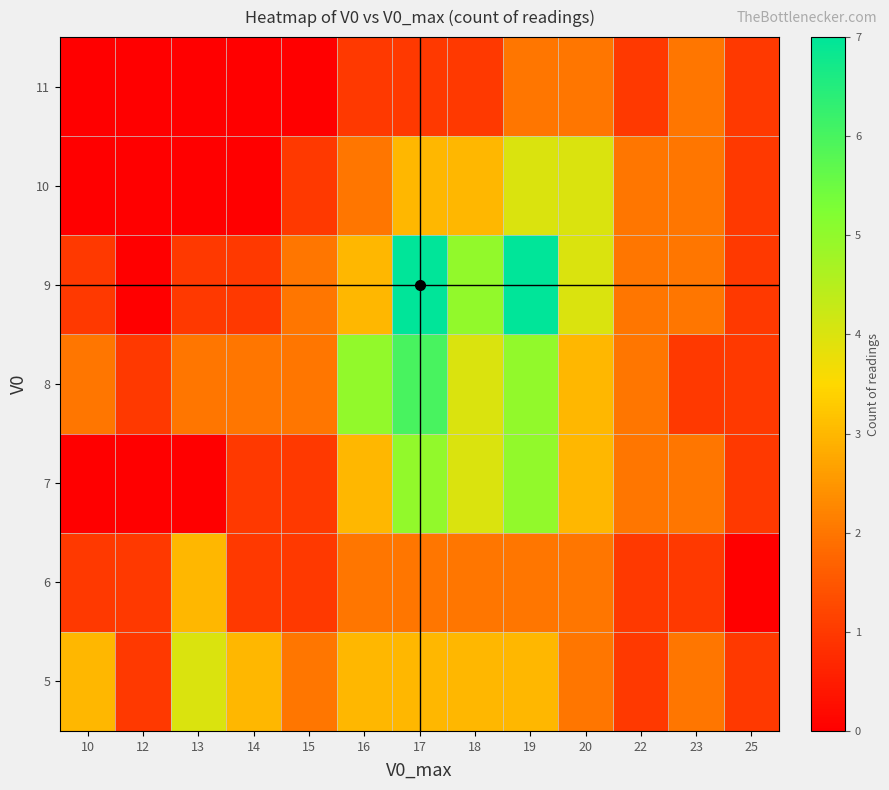

Reading right to left, list all the values displayed in this chart.

5: 25=1	23=2	22=1	20=2	19=3	18=3	17=3	16=3	15=2	14=3	13=4	12=1	10=3
6: 25=0	23=1	22=1	20=2	19=2	18=2	17=2	16=2	15=1	14=1	13=3	12=1	10=1
7: 25=1	23=2	22=2	20=3	19=5	18=4	17=5	16=3	15=1	14=1	13=0	12=0	10=0
8: 25=1	23=1	22=2	20=3	19=5	18=4	17=6	16=5	15=2	14=2	13=2	12=1	10=2
9: 25=1	23=2	22=2	20=4	19=7	18=5	17=7	16=3	15=2	14=1	13=1	12=0	10=1
10: 25=1	23=2	22=2	20=4	19=4	18=3	17=3	16=2	15=1	14=0	13=0	12=0	10=0
11: 25=1	23=2	22=1	20=2	19=2	18=1	17=1	16=1	15=0	14=0	13=0	12=0	10=0